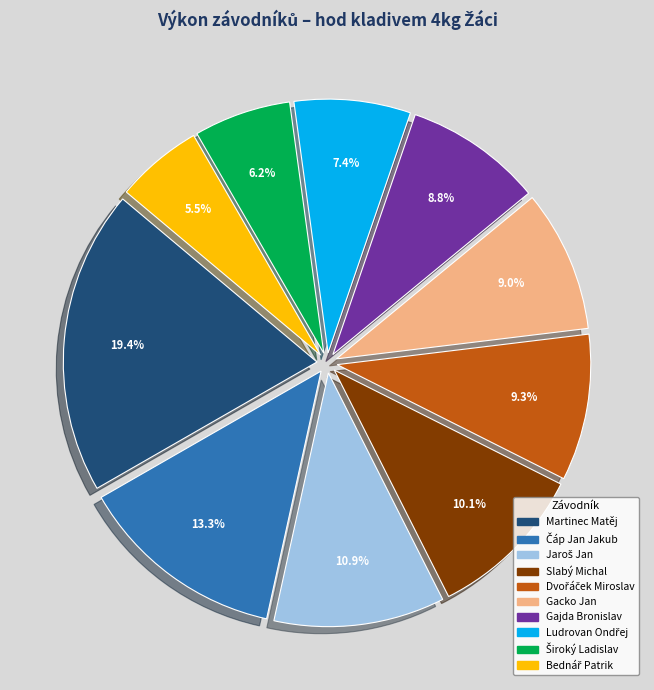

Is there a majority slice in this chart?

No